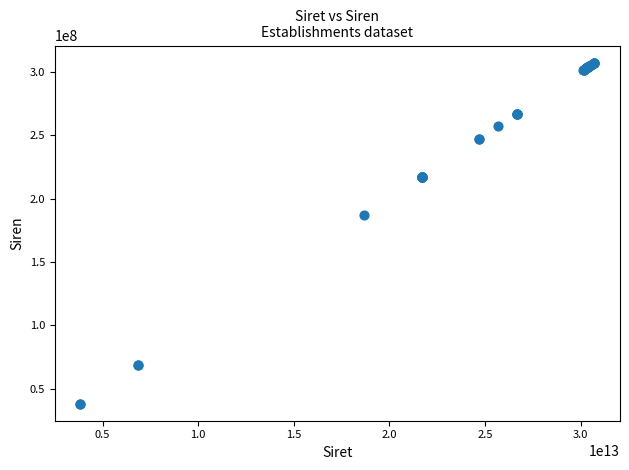

What Y value in the scatter plot is closest to 172756353?

186804431